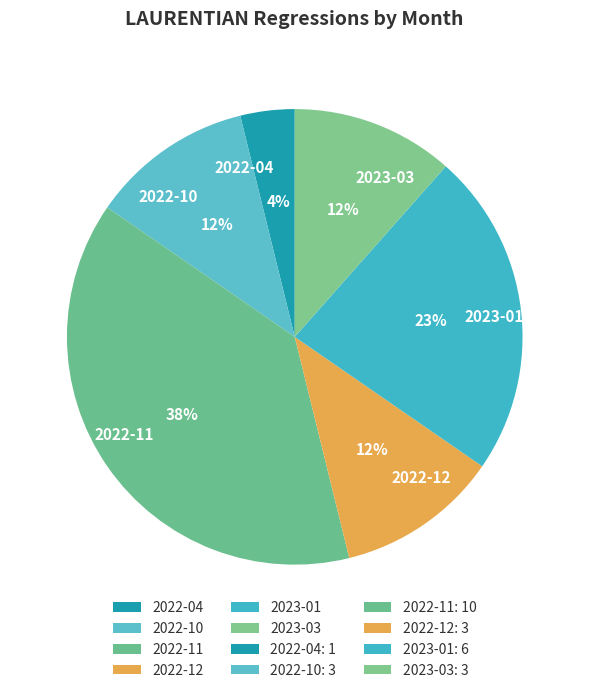

Does 2023-03 represent more than half of the total?

No